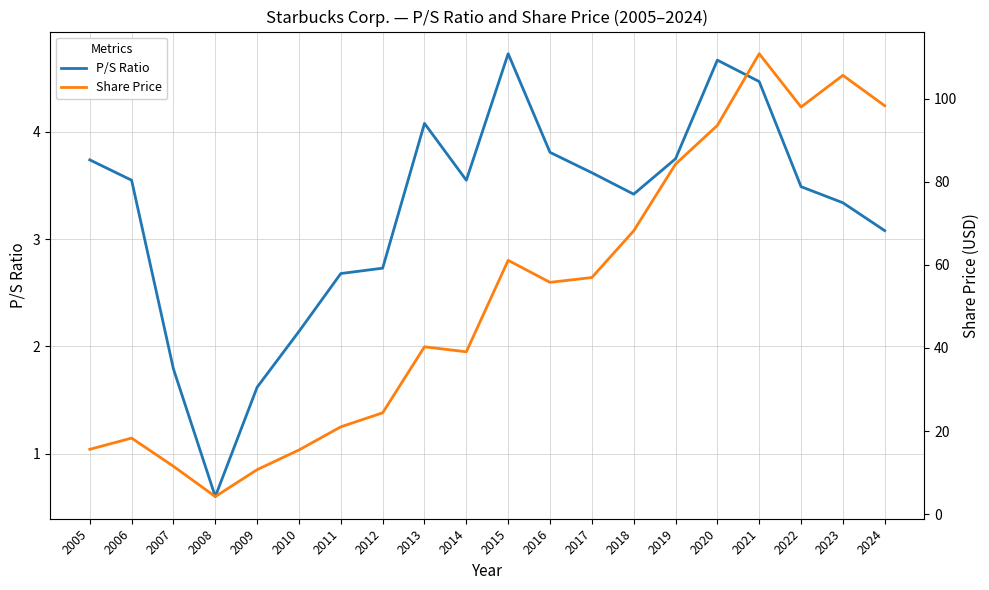

Rank the categories by P/S Ratio value from lowest to highest.

2008, 2009, 2007, 2010, 2011, 2012, 2024, 2023, 2018, 2022, 2006, 2014, 2017, 2005, 2019, 2016, 2013, 2021, 2020, 2015